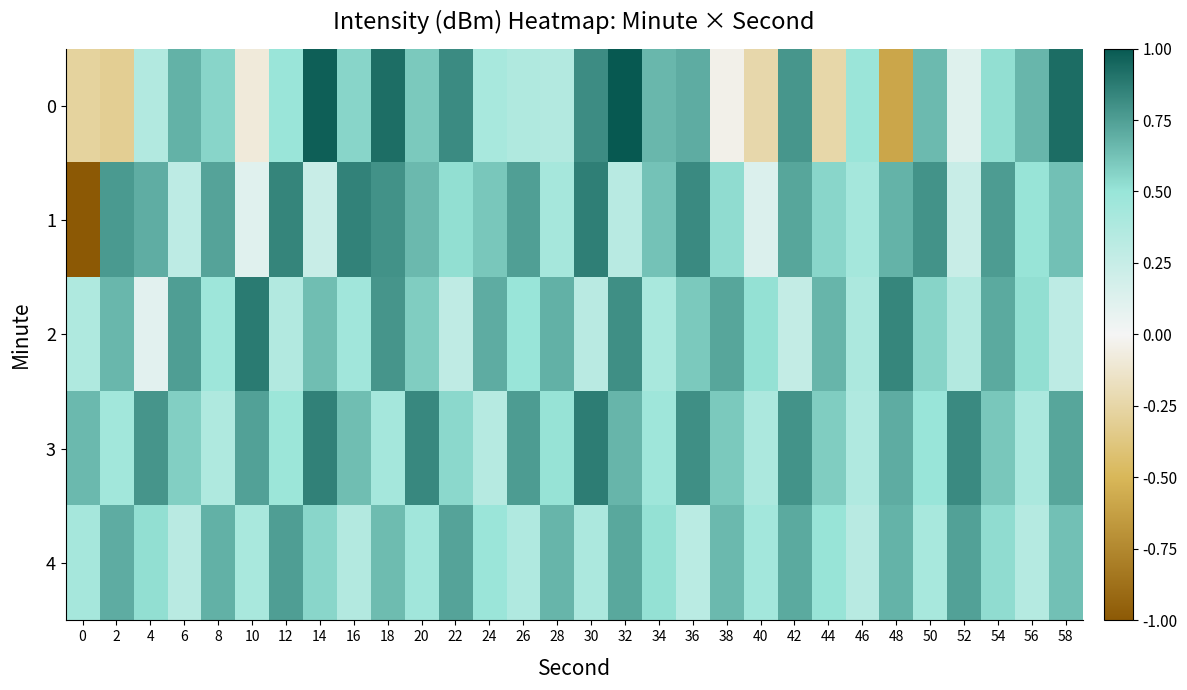

Which category has the highest value across all series?

32